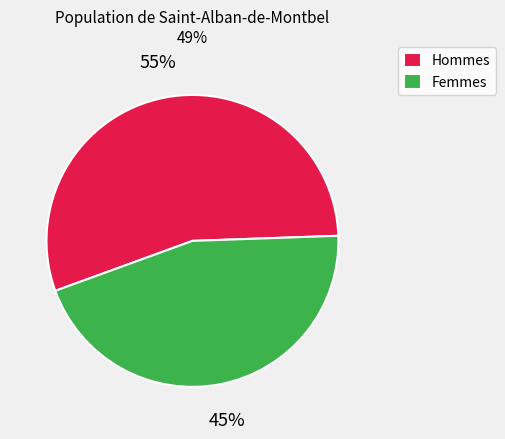

Which slice is the smallest?

Femmes